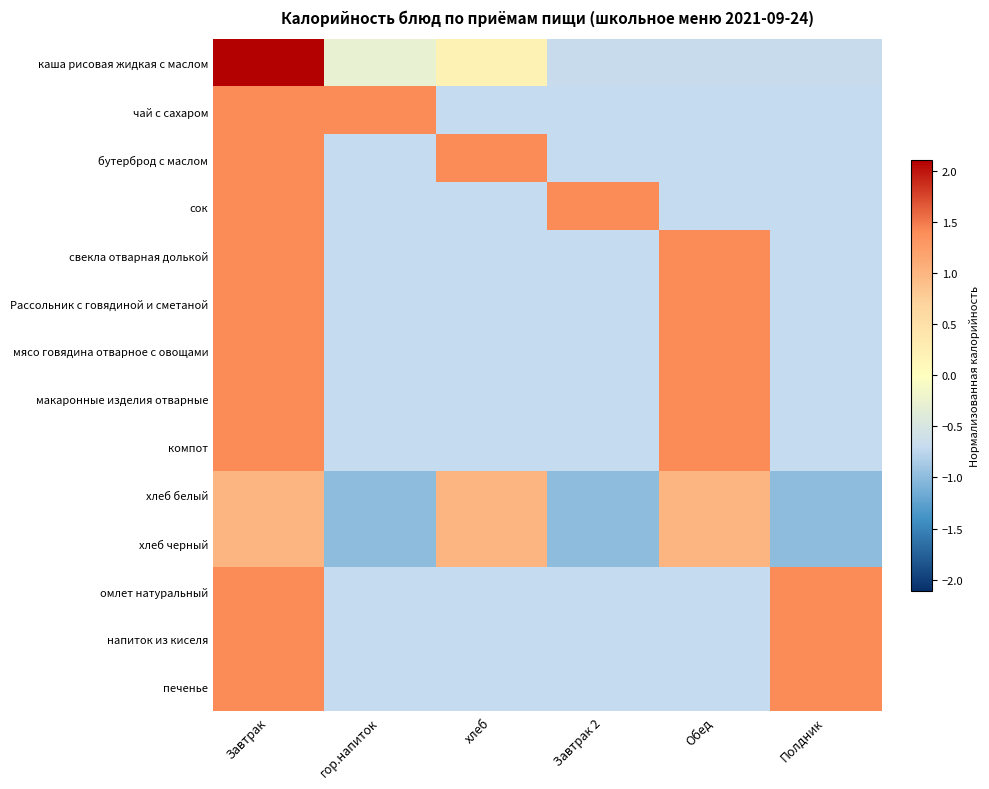

Which series has the widest spread of values?

каша рисовая жидкая с маслом